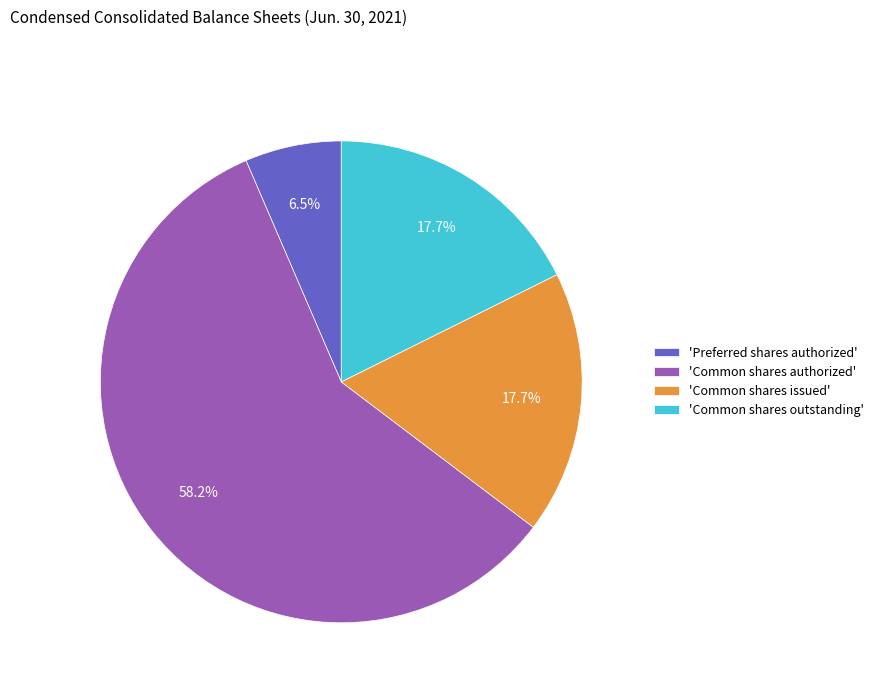

Does 'Common shares outstanding' represent more than half of the total?

No